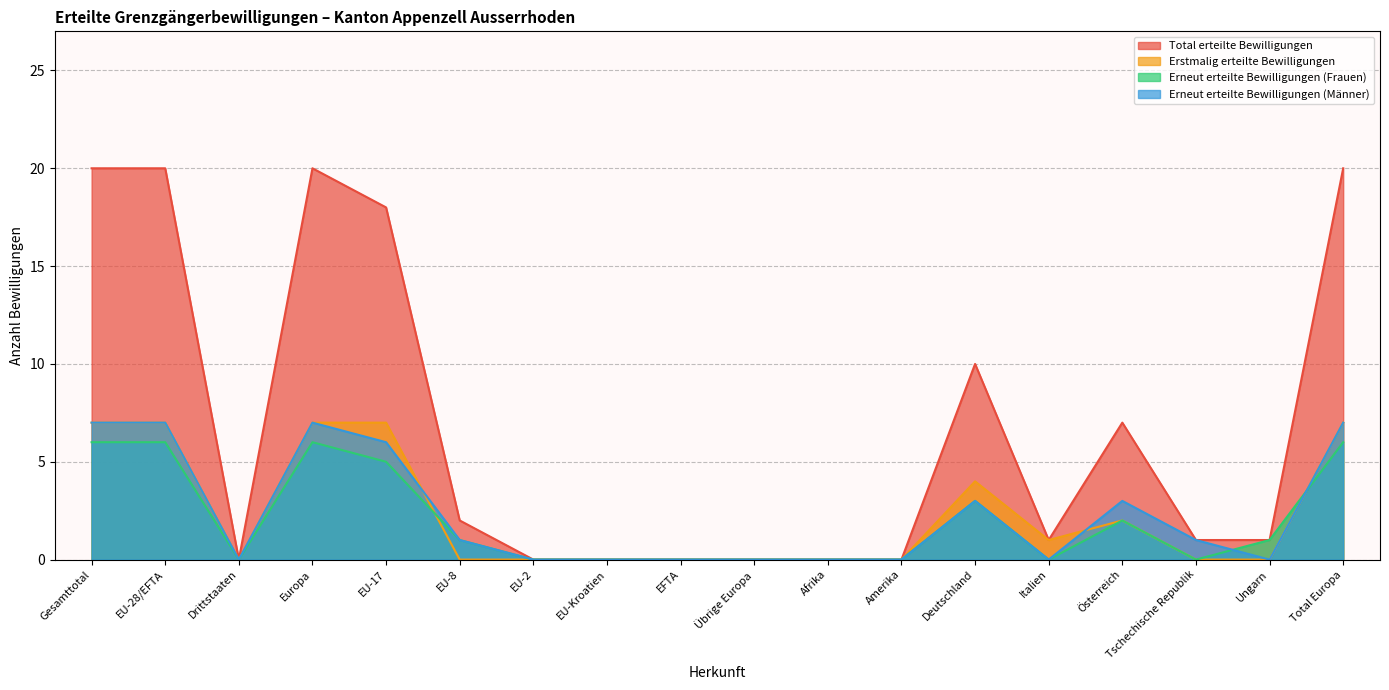

Which series has the largest total across all categories?

Total erteilte Bewilligungen